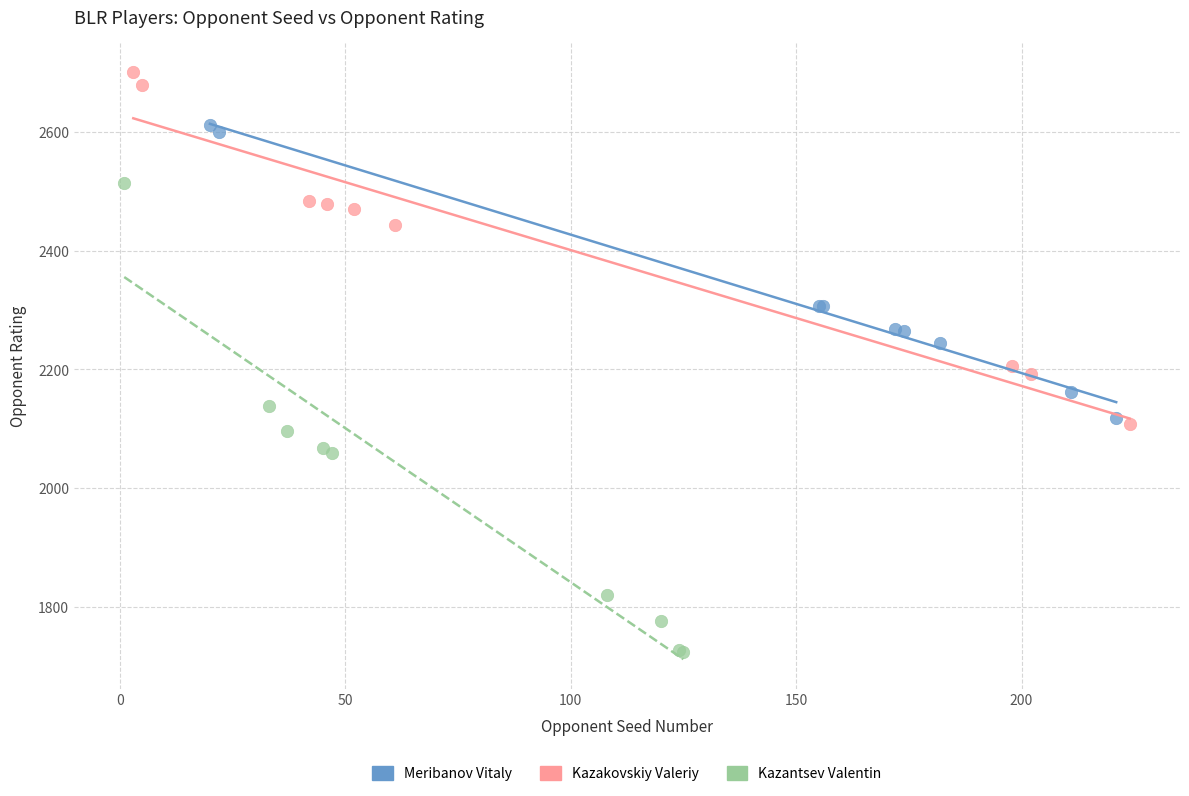

Which series contains the lowest Y value?

Kazantsev Valentin